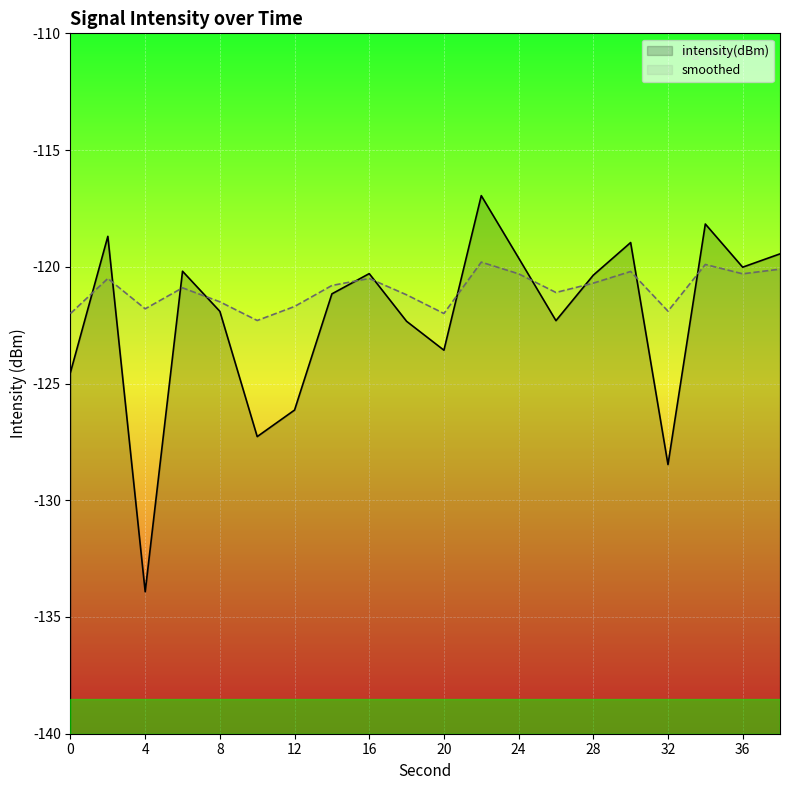

Rank the series by their maximum value, from lowest to highest.

smoothed, intensity(dBm)